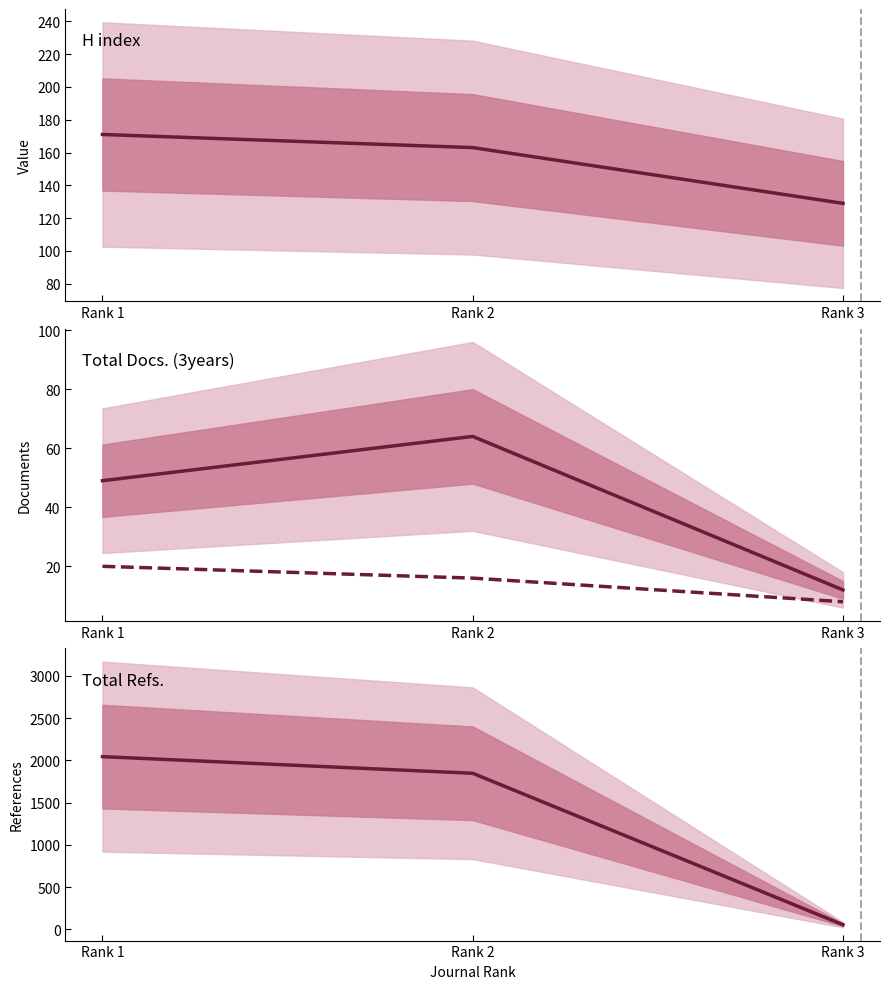

The value of Total Docs. (2016) at Rank 1 is 10. True or false?

False